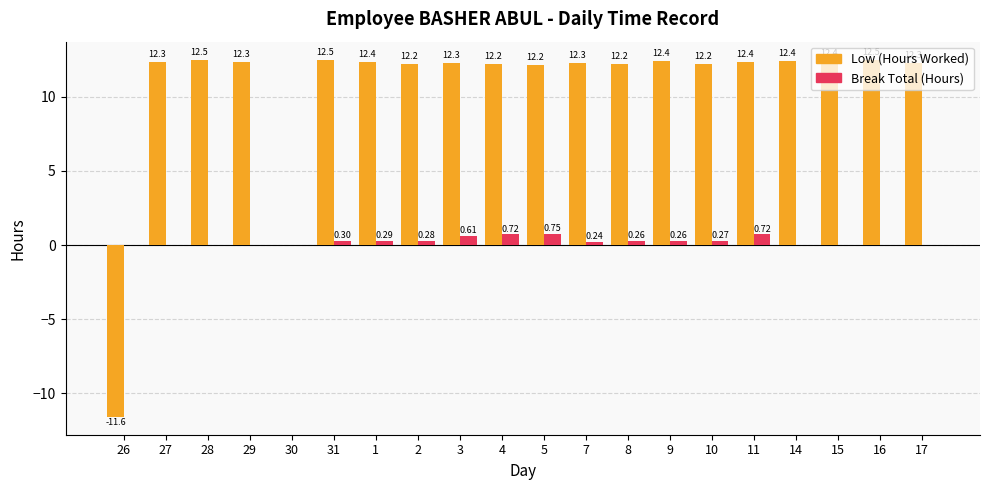

At which label is Low (Hours Worked) closest to 0?

30